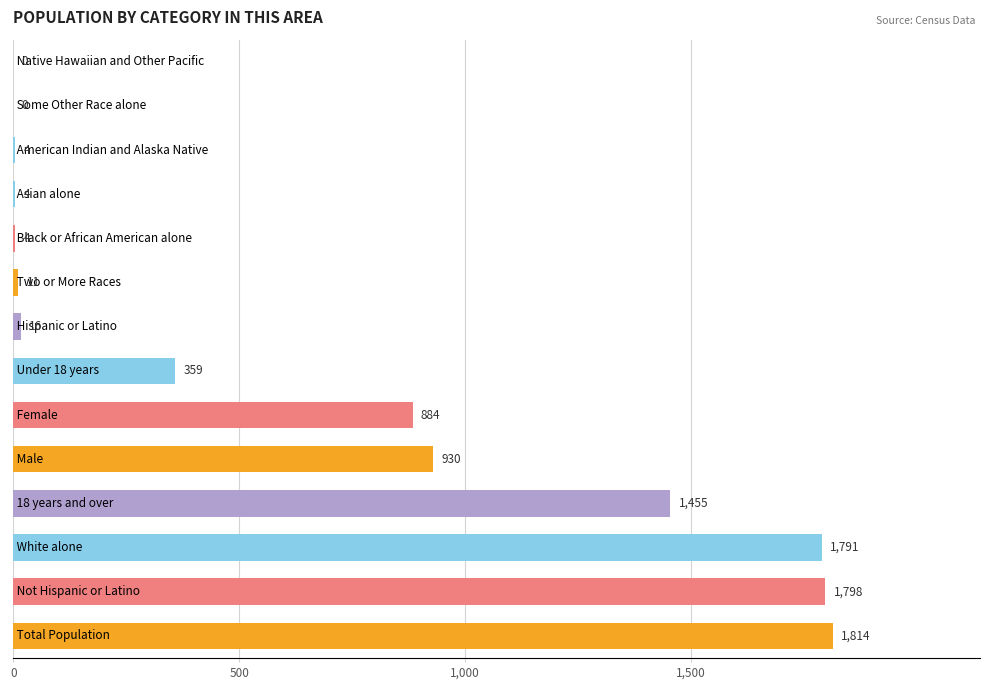

What is the sum of all values?

9070